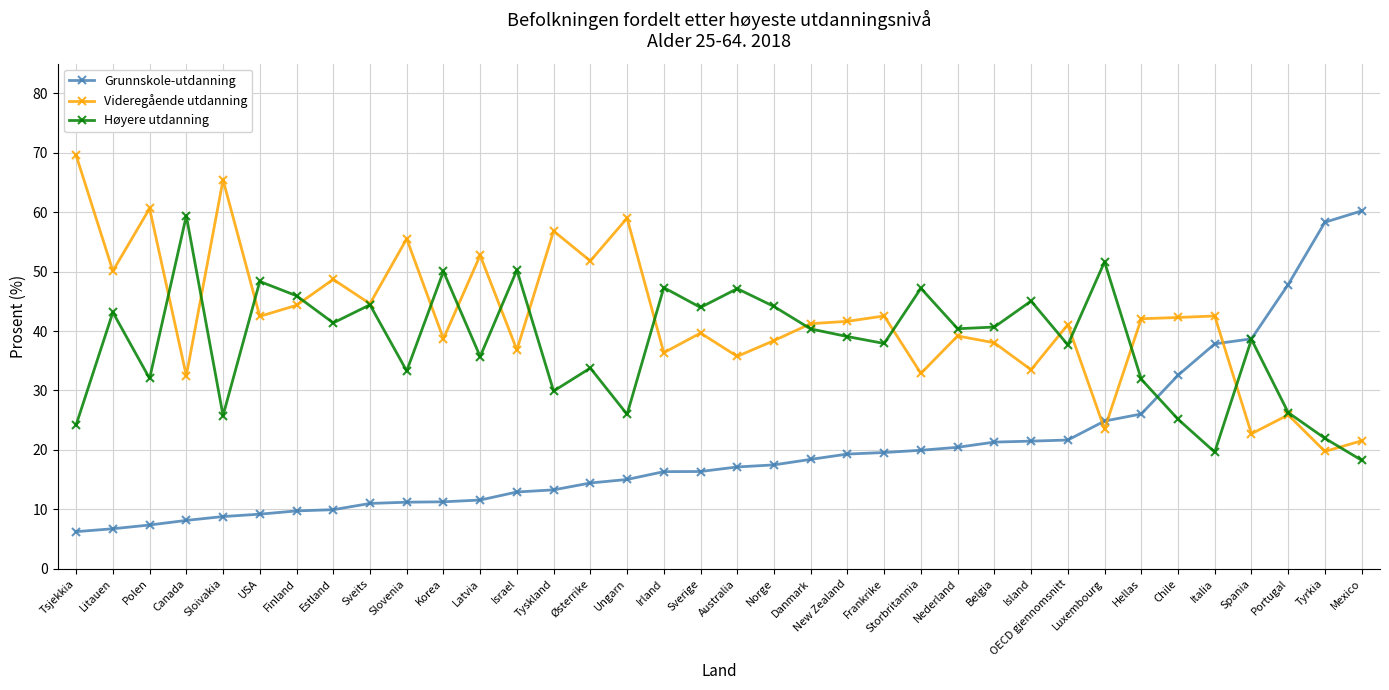

Is it true that Høyere utdanning equals 10.6 at New Zealand?

False